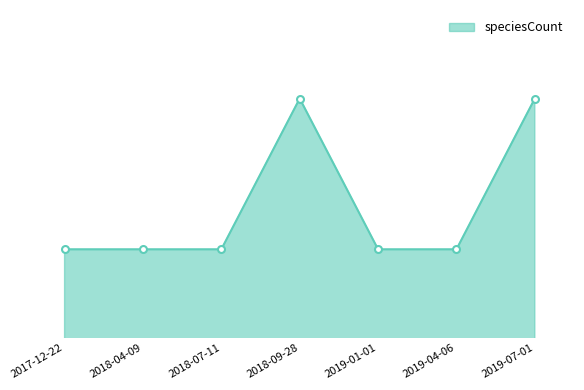

List the labels in order of value, smallest first.

2017-12-22, 2018-04-09, 2018-07-11, 2019-01-01, 2019-04-06, 2018-09-28, 2019-07-01